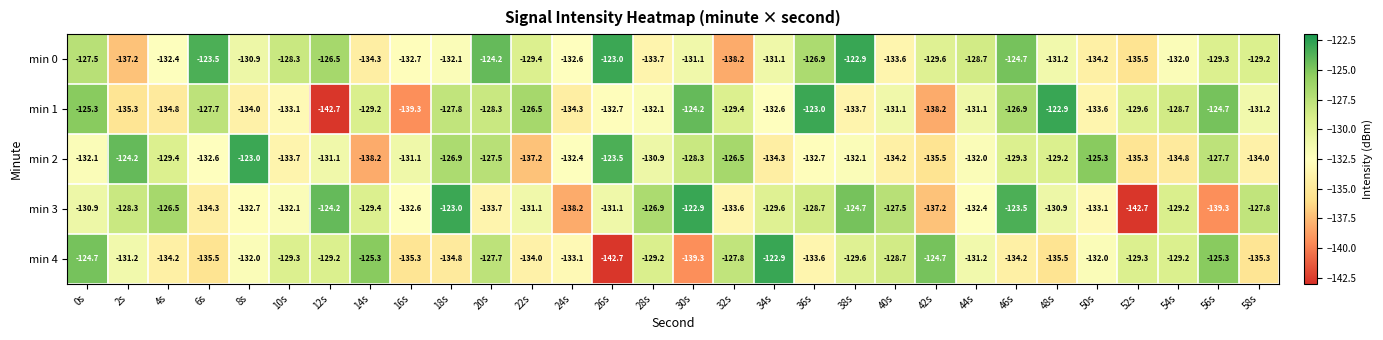

What is the total value across all series at 32s?

-655.5